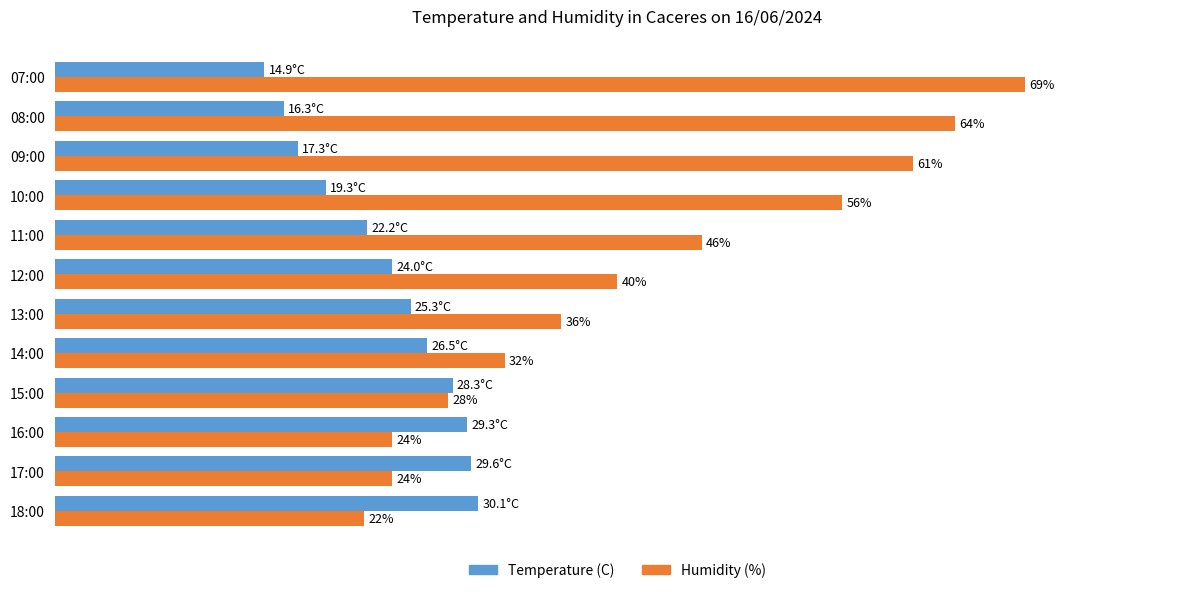

Which series changed the most between 14:00 and 10:00?

Humidity (%)